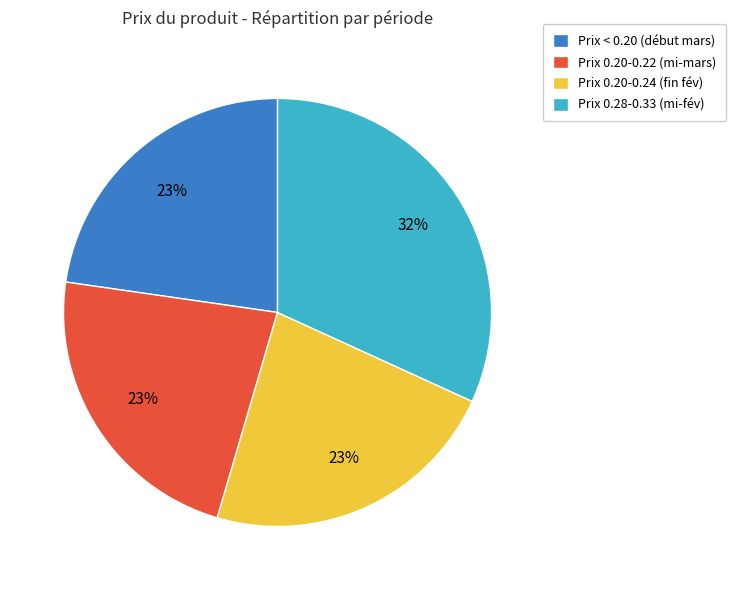

To the nearest percent, what percentage of the pie is Prix < 0.20 (début mars)?

23%